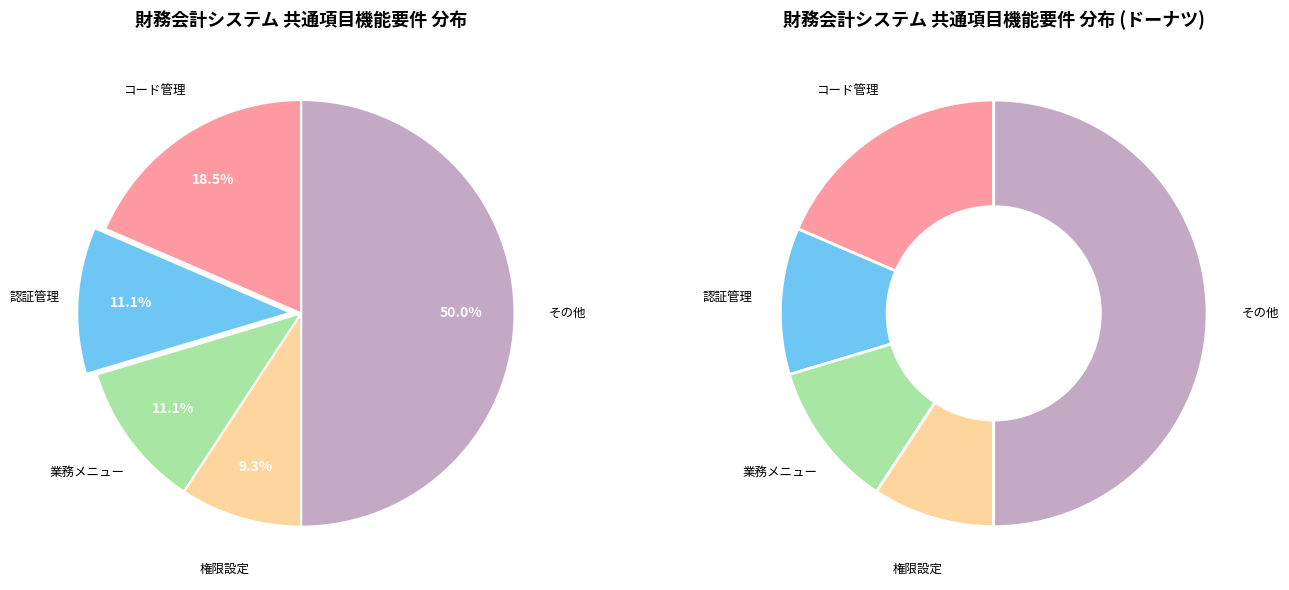

Combined, what portion of the pie is コード管理 and 認証管理?

29.6%